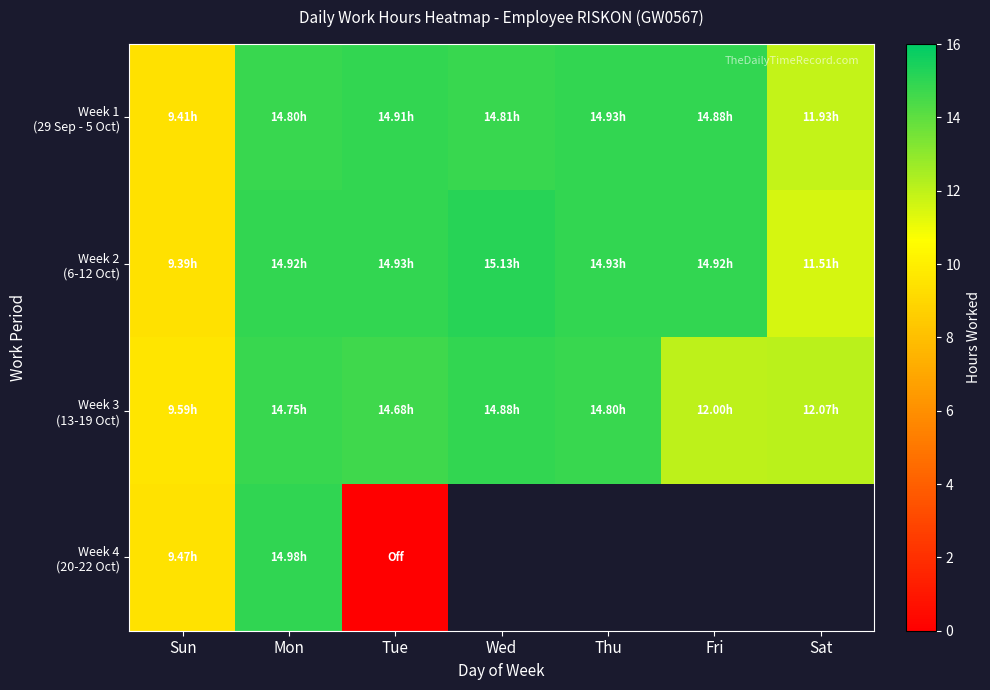

What is the average value of the Week 3 (13-19 Oct) series?

13.3